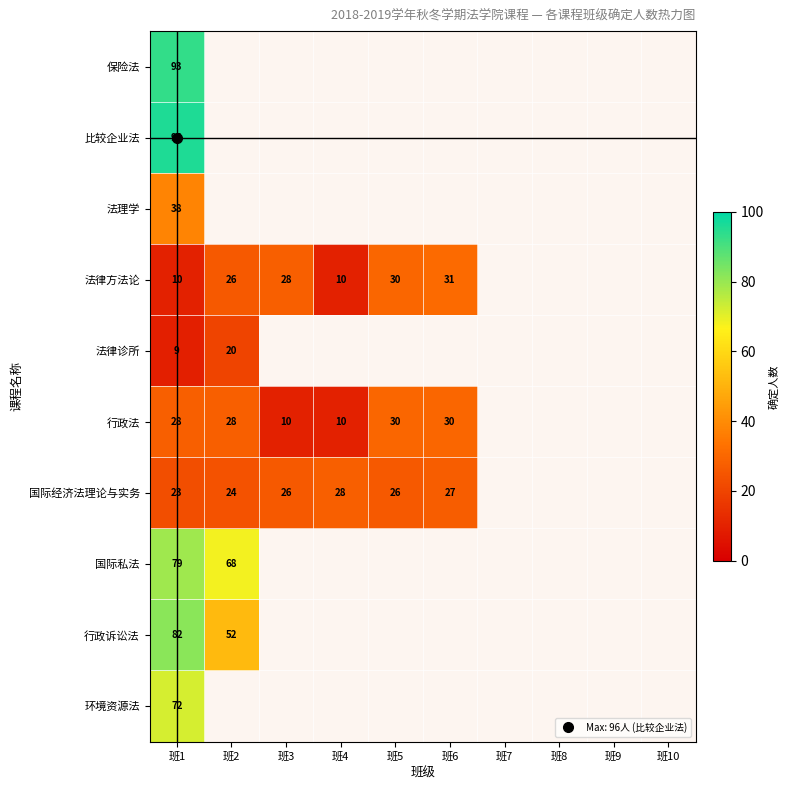

At which label does 保险法 reach its minimum?

班1